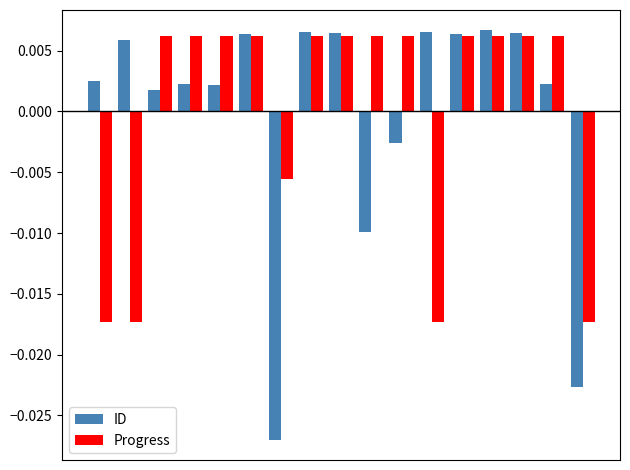

List the series in order of their peak value, highest first.

ID, Progress